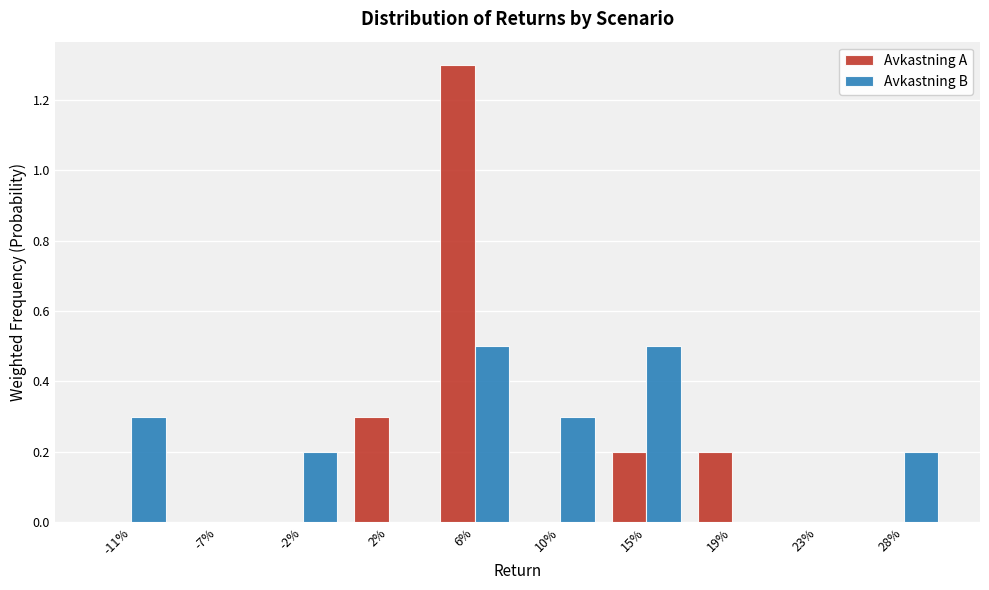

Reading right to left, extract all data points from this chart.

Avkastning A: 28%=0.0	23%=0.0	19%=0.2	15%=0.2	10%=0.0	6%=1.3	2%=0.3	-2%=0.0	-7%=0.0	-11%=0.0
Avkastning B: 28%=0.2	23%=0.0	19%=0.0	15%=0.5	10%=0.3	6%=0.5	2%=0.0	-2%=0.2	-7%=0.0	-11%=0.3